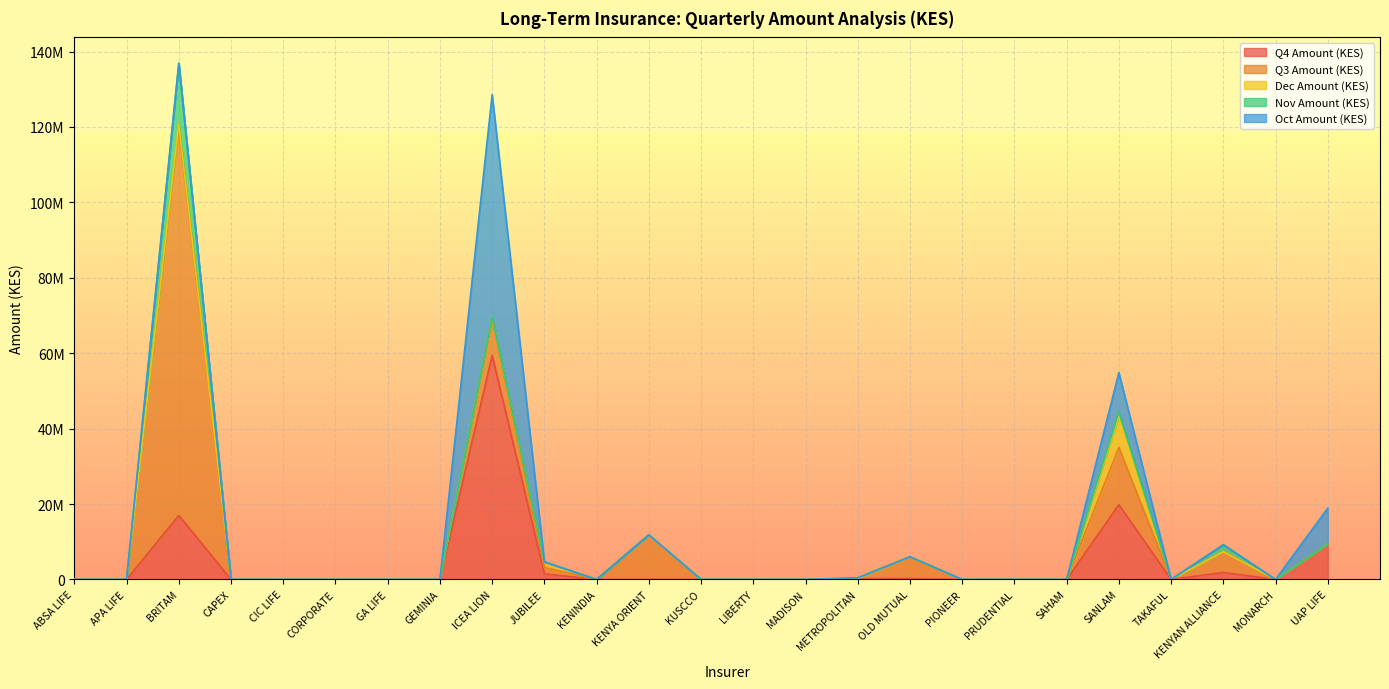

What are all the series names shown in the legend?

Q4 Amount (KES), Q3 Amount (KES), Dec Amount (KES), Nov Amount (KES), Oct Amount (KES)